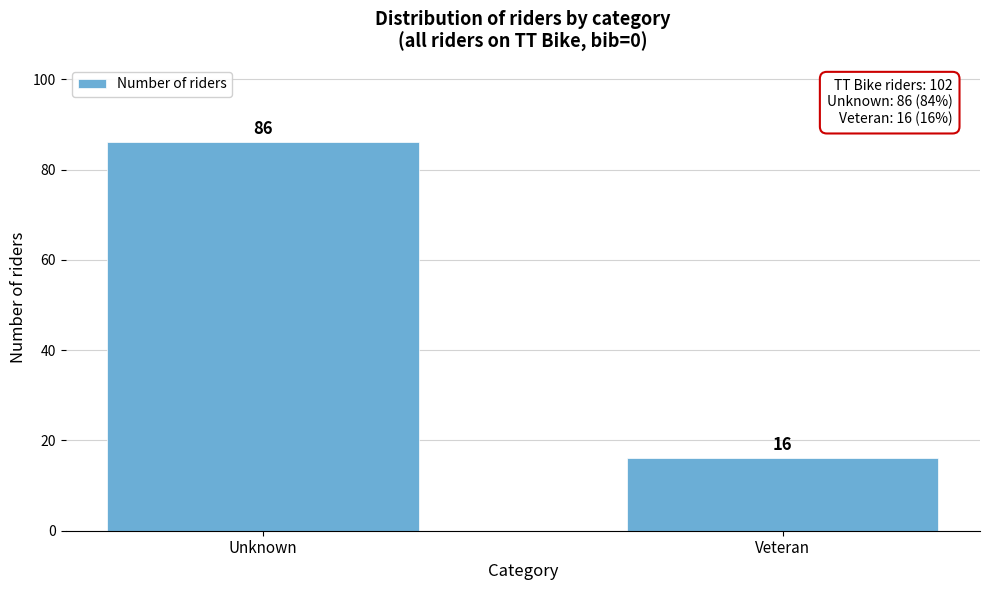

Reading right to left, extract all data points from this chart.

Veteran=16	Unknown=86